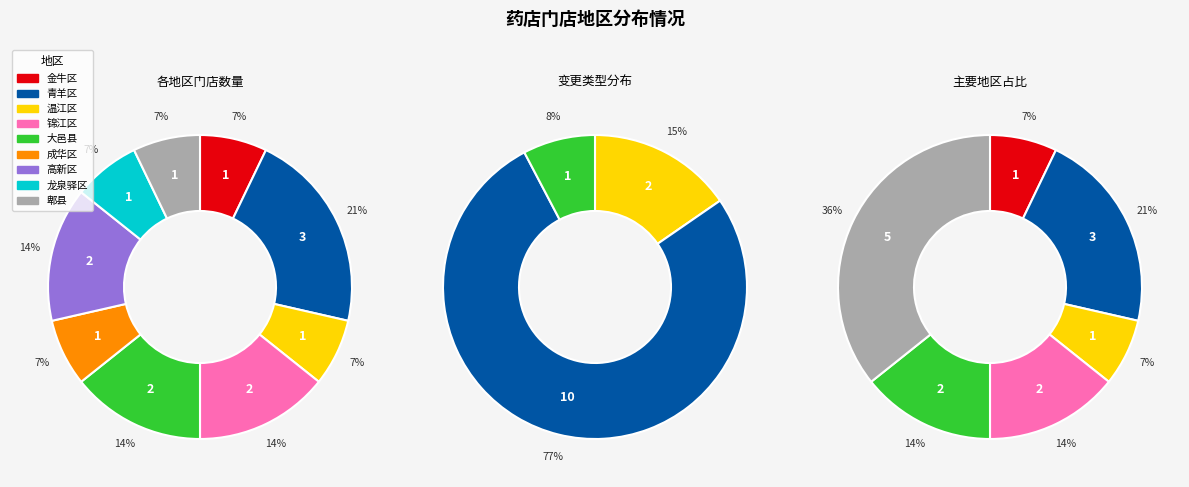

Which has a higher value, counts or 2?

counts